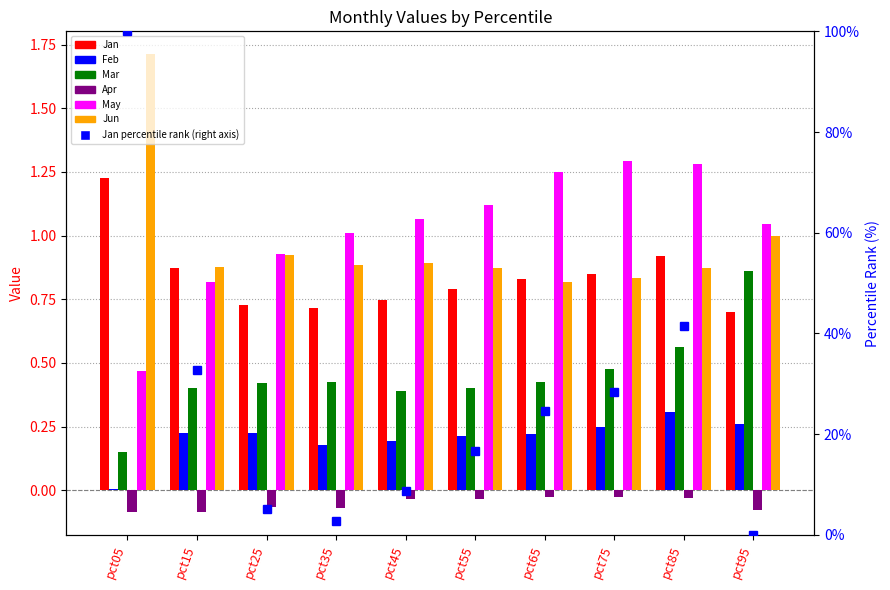

At which label is Feb closest to 0?

pct05